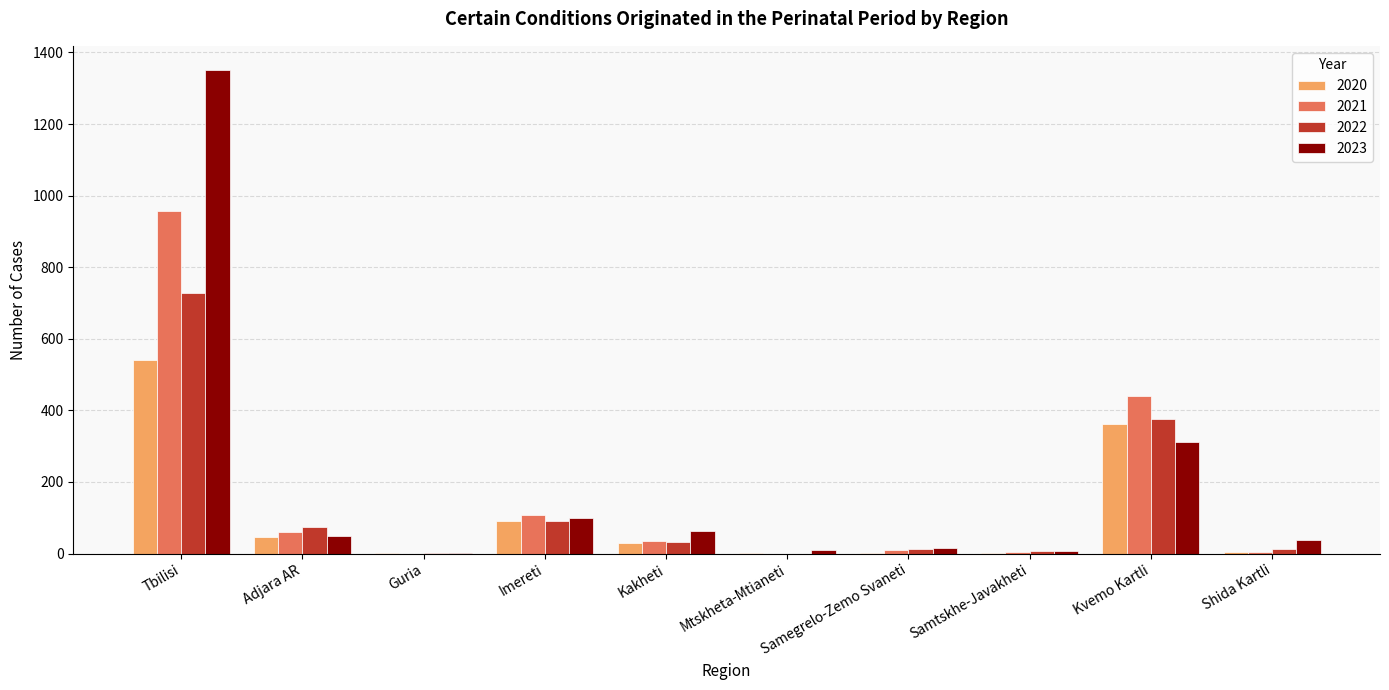

At which category is the sum across all series the highest?

Tbilisi